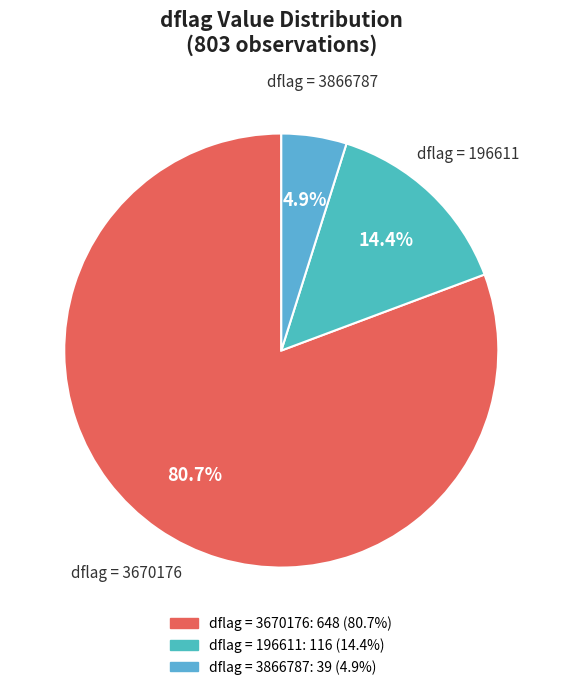

Between dflag = 196611 and dflag = 3866787, which is larger?

dflag = 196611